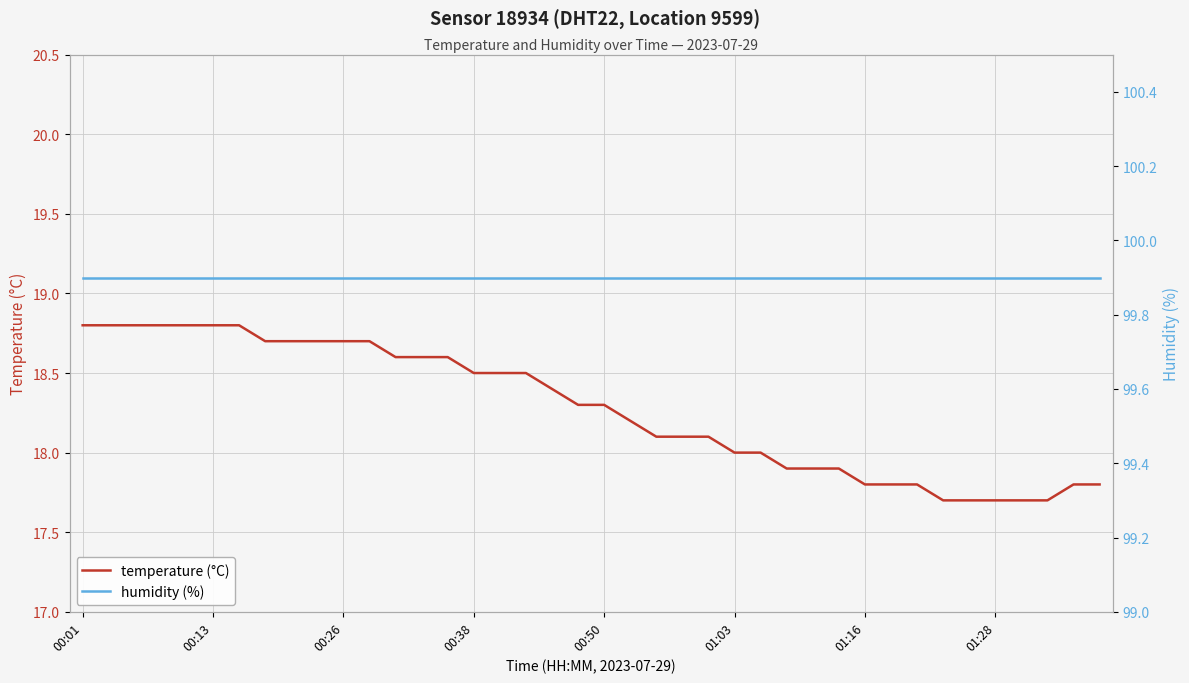

At 22, list the series in order from smallest to largest.

temperature (°C), humidity (%)